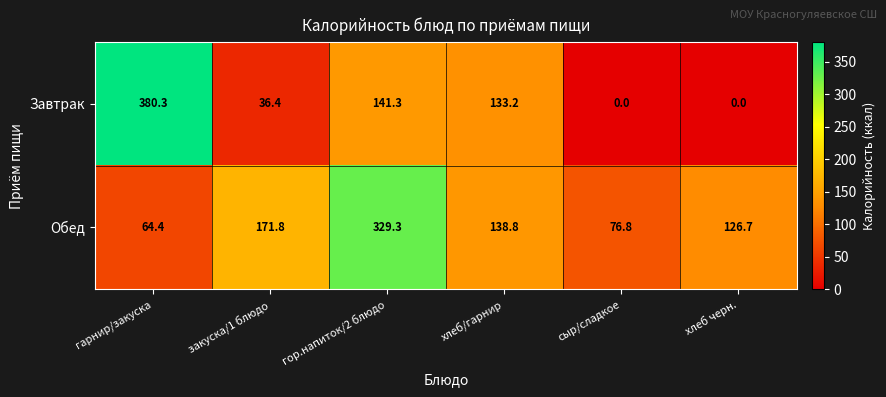

What is the total value across all series at сыр/сладкое?

76.8